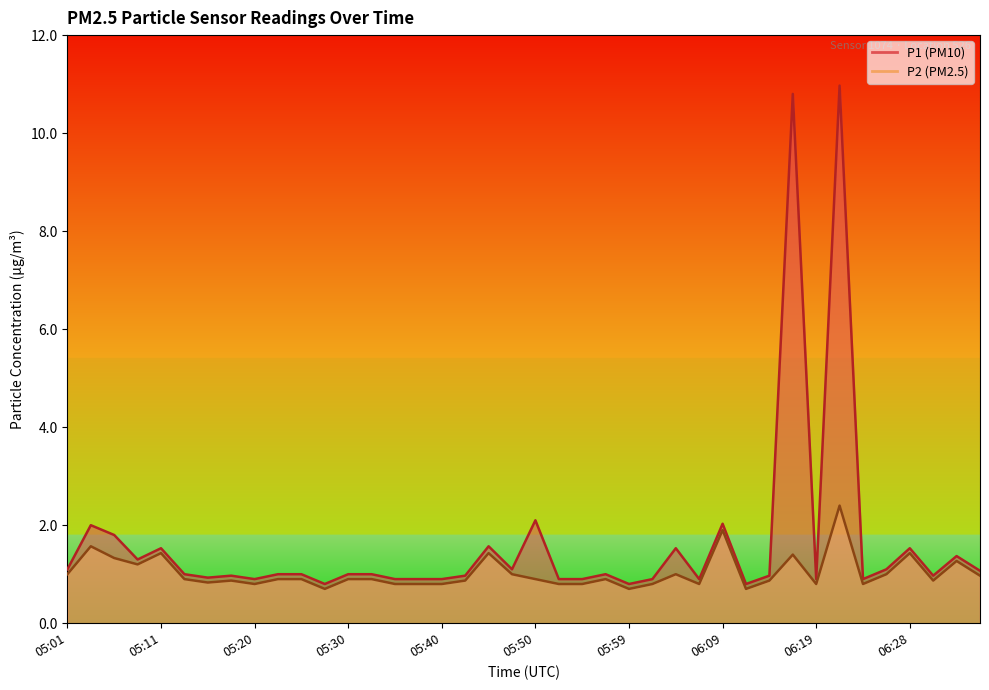

True or false: P2 and P1 cross at least once.

False